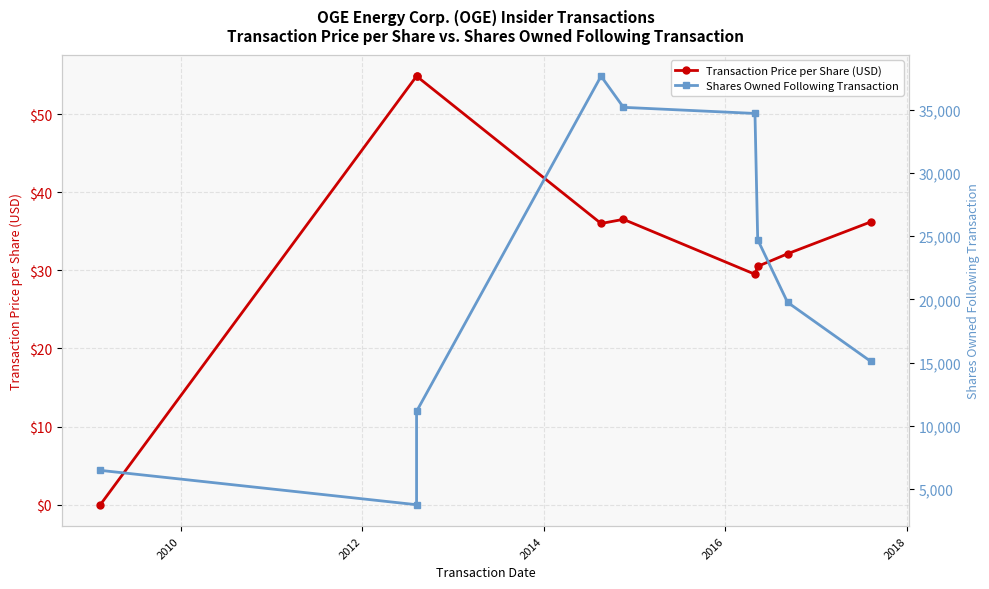

True or false: Transaction Price per Share (USD) and Shares Owned Following Transaction intersect in this chart.

False